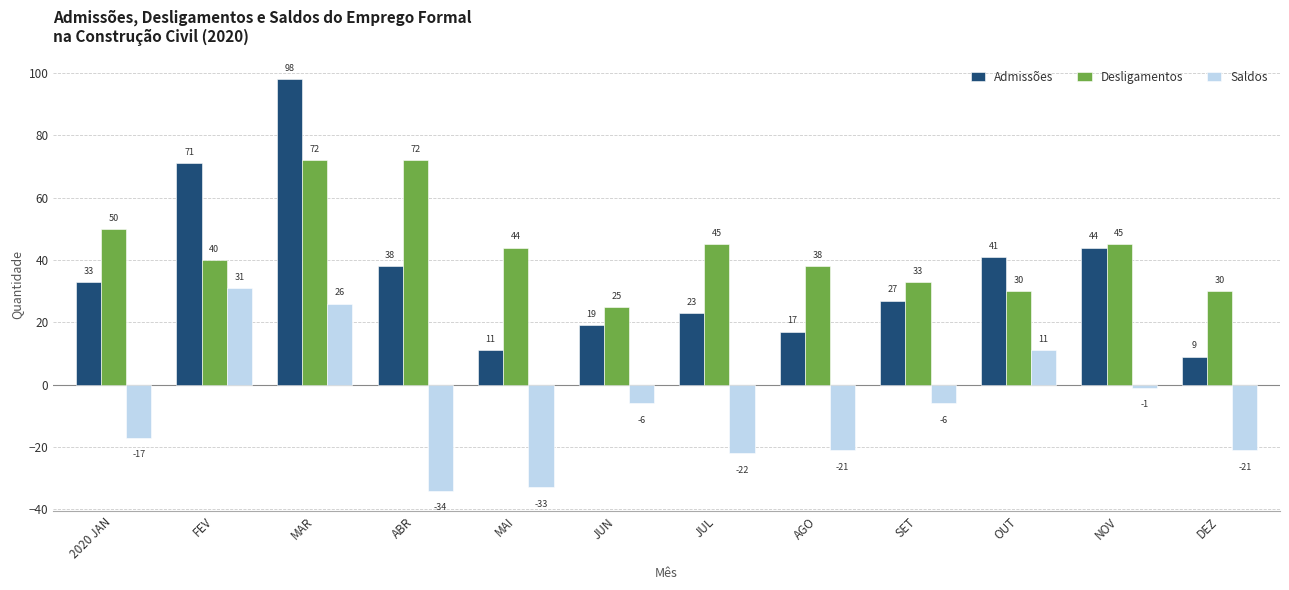

What is the difference between the second highest and second lowest values in the Saldos series?

59